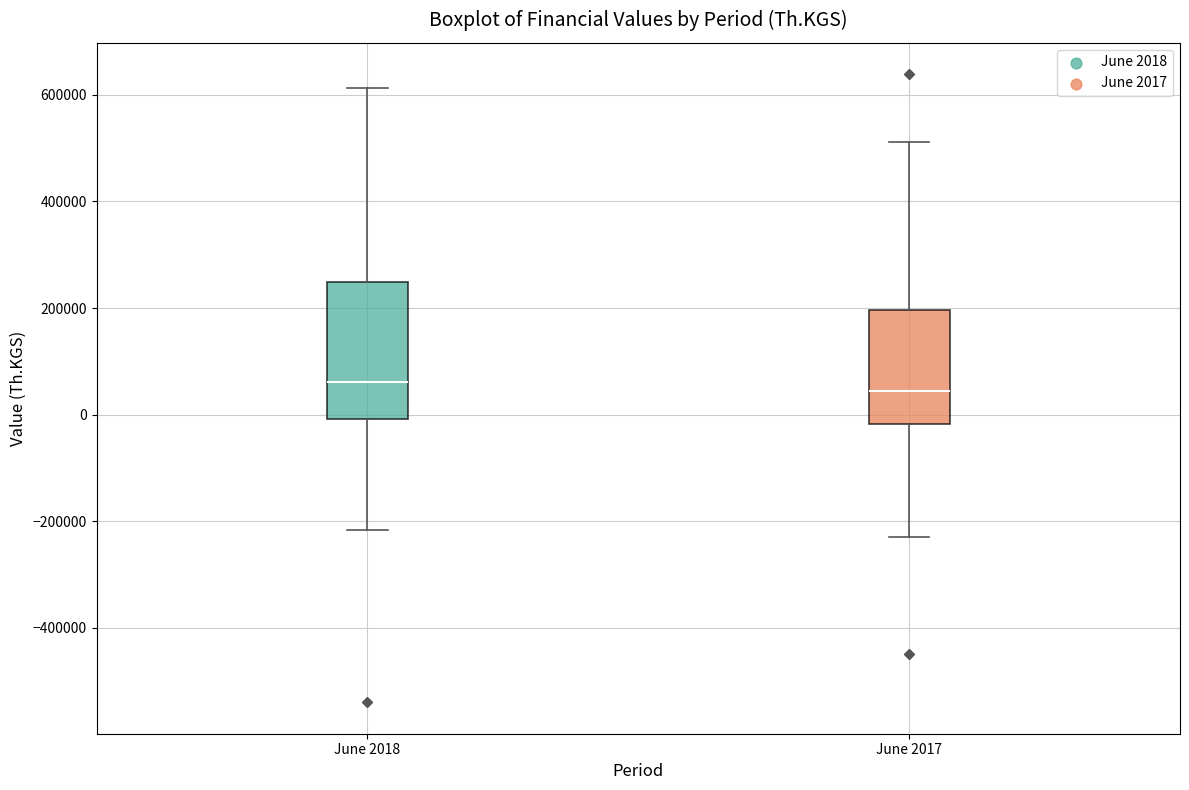

Reading left to right, transcribe this box plot: for each box, give where its median line is, the range the box spans, and where its two whiskers end, as read against the y-axis. The values are not printed on the chart, so give them approximately, as read against the axis.

June 2018: median 60000, box 0 to 240000, whiskers -220000 to 620000
June 2017: median 40000, box -20000 to 200000, whiskers -220000 to 520000